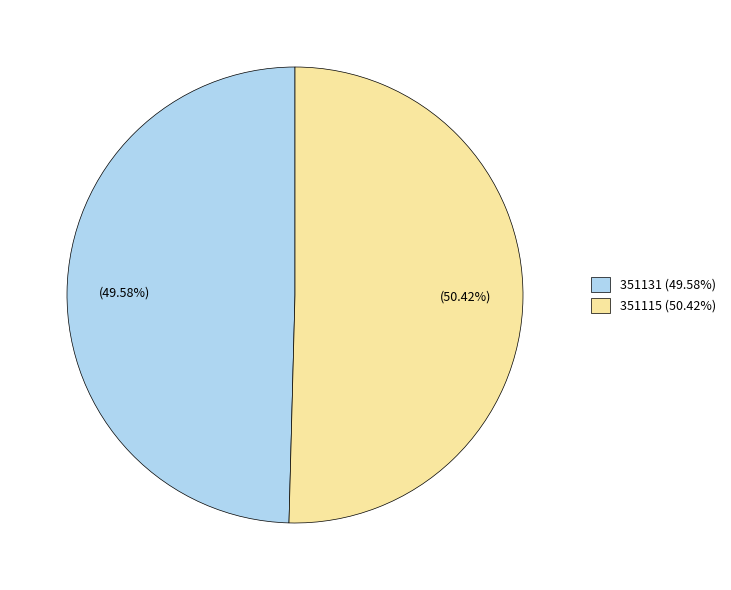

Combined, do 351115 (50.42%) and 351131 (49.58%) account for over 50%?

Yes